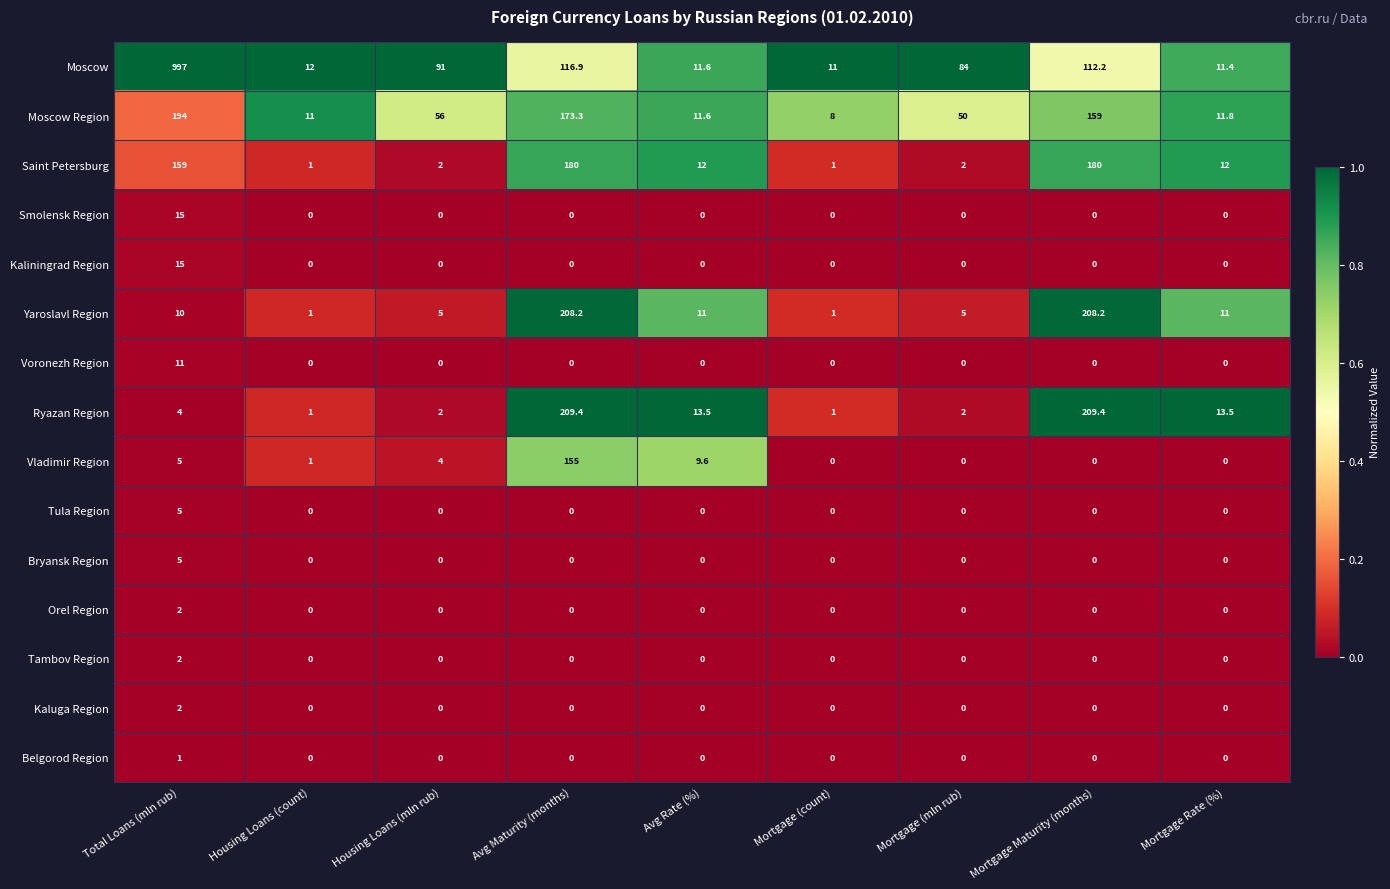

How many distinct data groups are displayed?

15